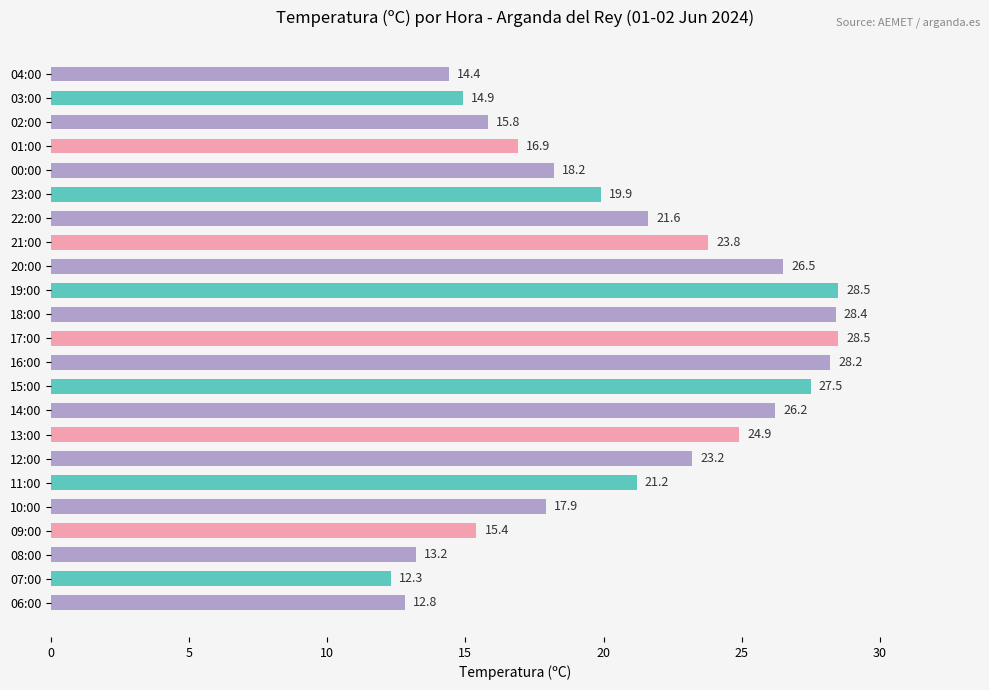

What position from the top is 06:00?

23